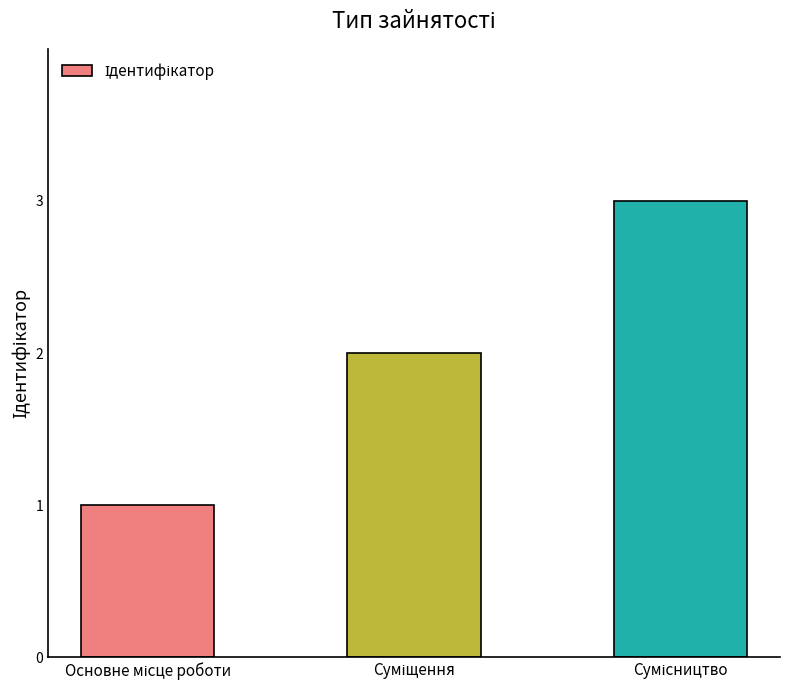

What is the maximum value shown in the chart?

3